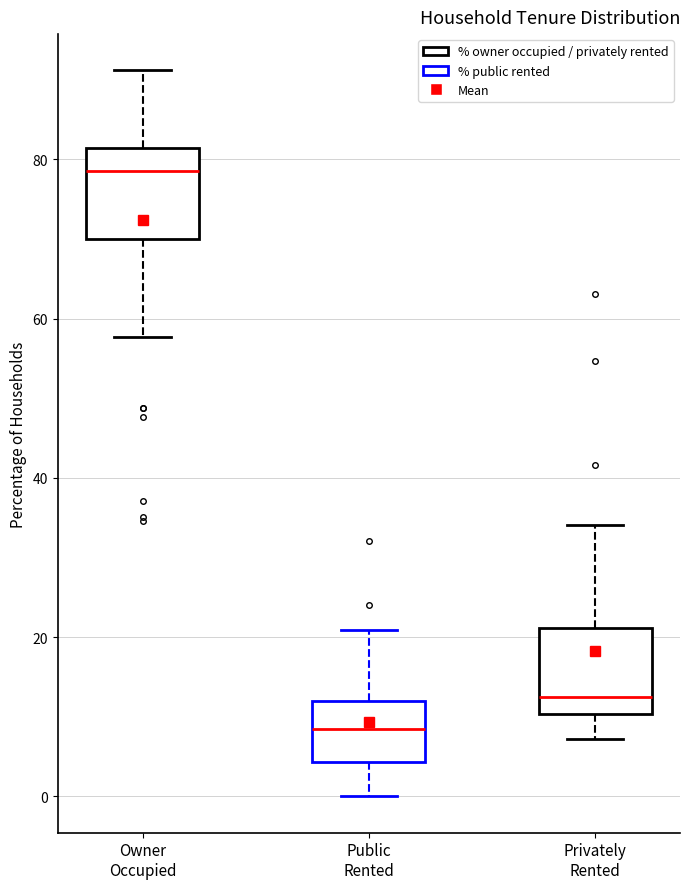

Reading left to right, read every box against the y-axis: the position of its median line, the range the box covers, and the ends of its whiskers. The values are not printed on the chart, so give them approximately, as read against the axis.

Owner Occupied: median 78, box 70 to 82, whiskers 58 to 92
Public Rented: median 8, box 4 to 12, whiskers 0 to 20
Privately Rented: median 12, box 10 to 22, whiskers 8 to 34